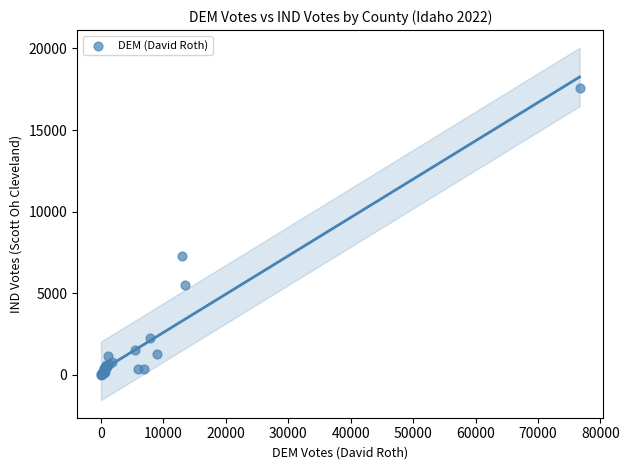

What Y value in the scatter plot is closest to 8783?

7299